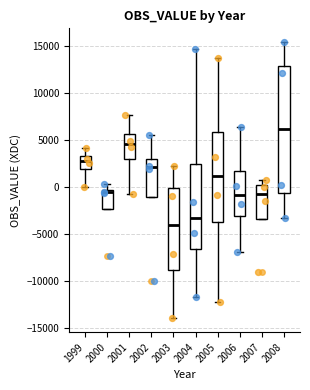

Where does the upper whisker of the box at x = 2005 end on the y-axis? The values are not printed on the chart, so give them approximately, as read against the axis.

13500